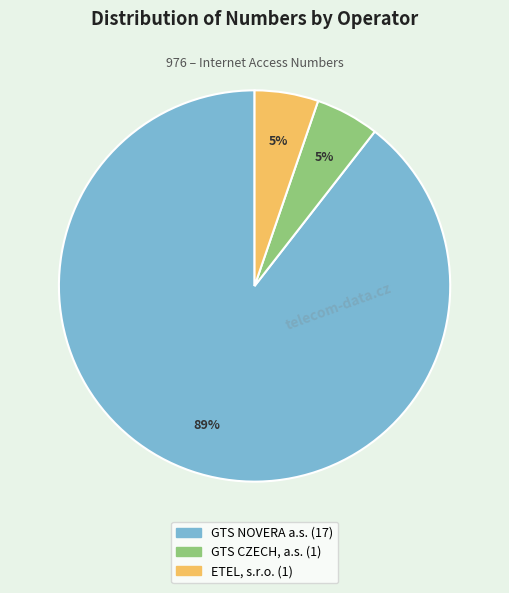

Is there any slice that represents more than half of the pie?

Yes